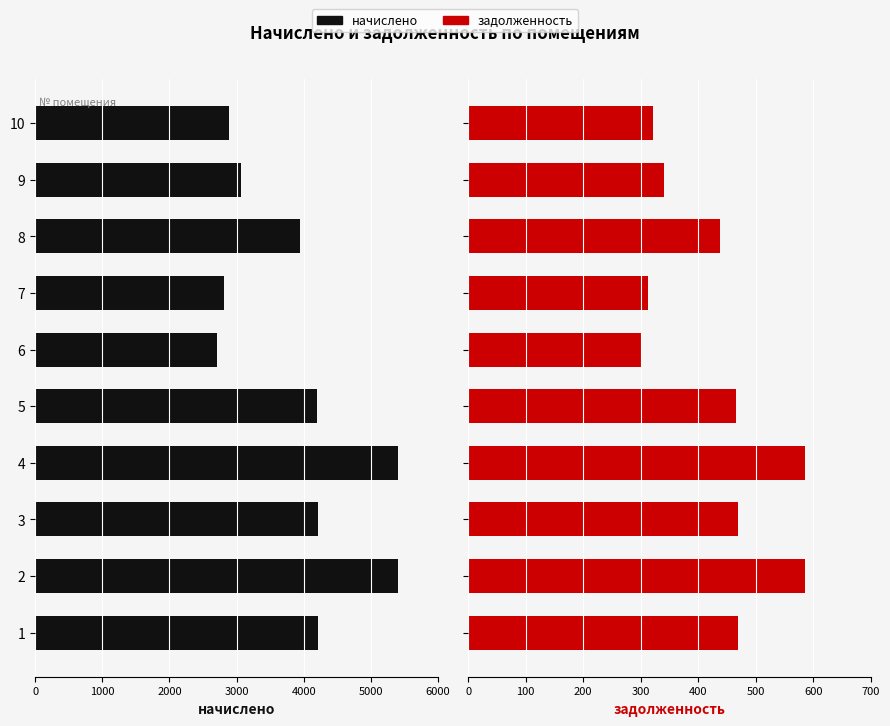

Which series has the largest range (max minus min)?

начислено